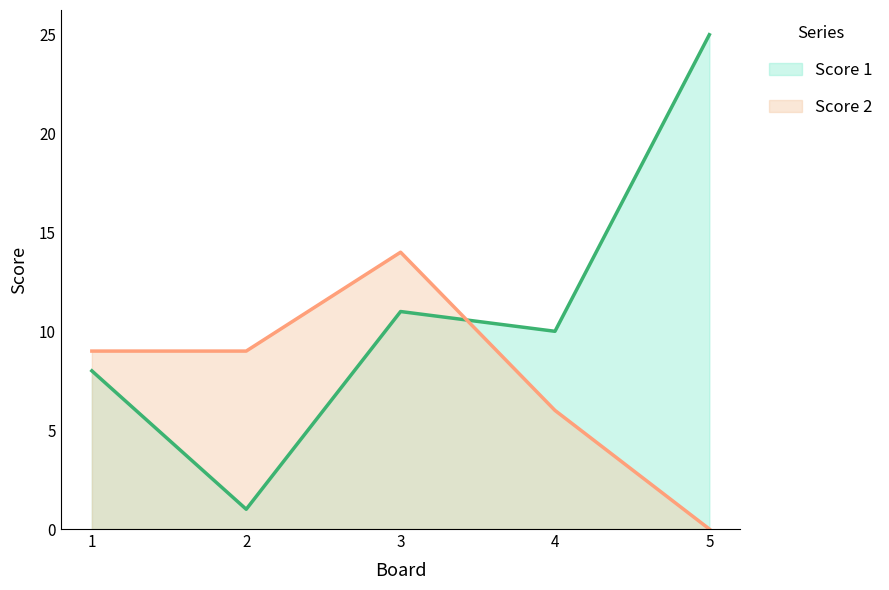

Count the number of data series in this chart.

2